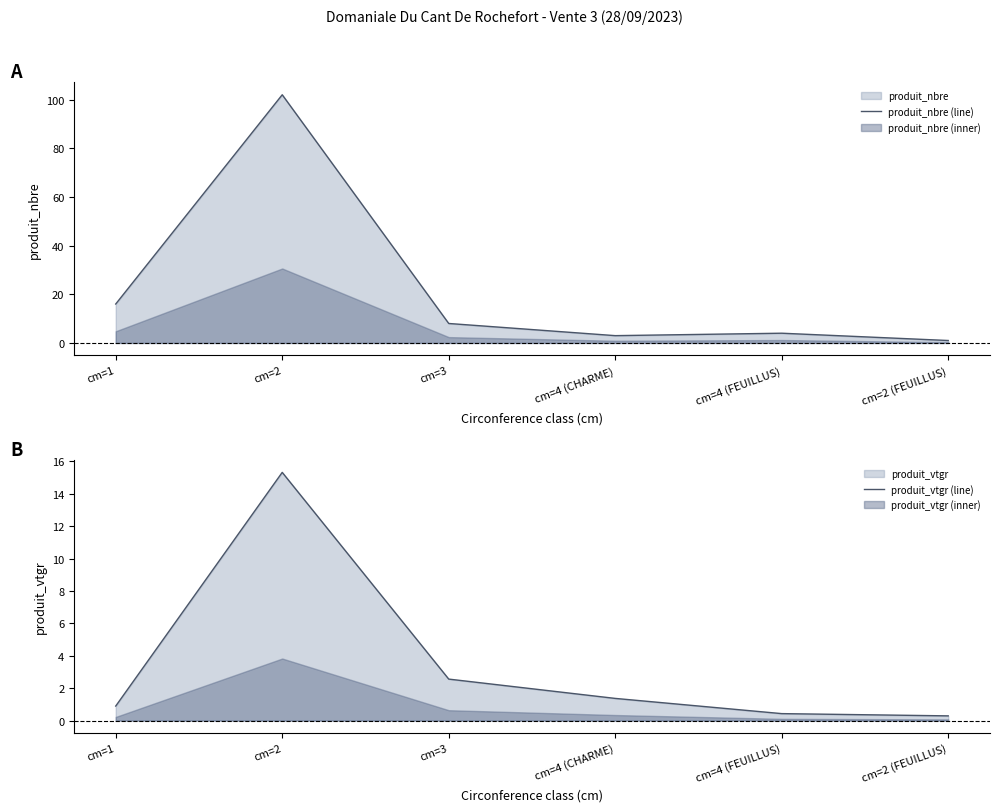

At which category is the sum across all series the highest?

cm=2